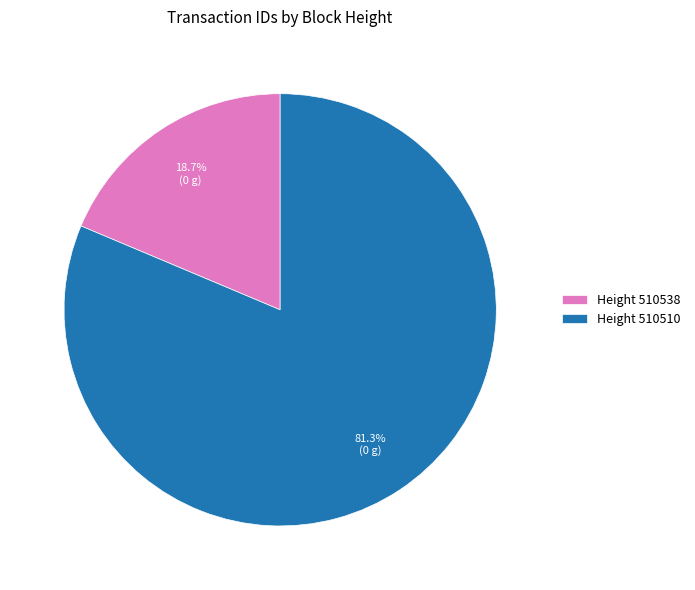

What is the majority slice?

Height 510510